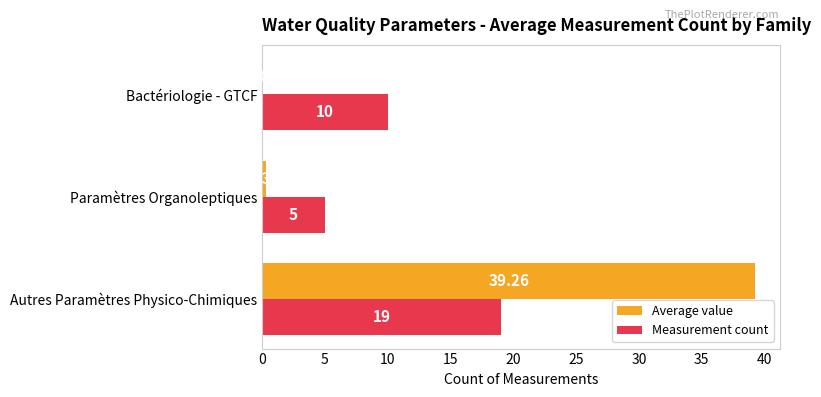

Which series changed the most between Paramètres Organoleptiques and Bactériologie - GTCF?

Measurement count